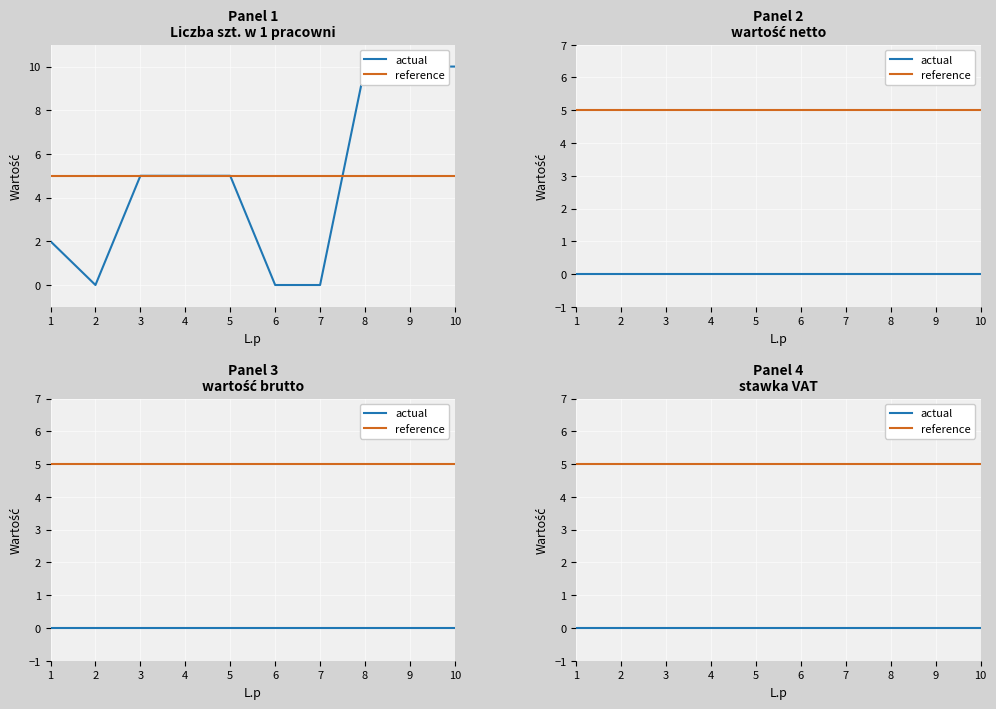

Which series has the widest spread of values?

Liczba szt. w 1 pracowni